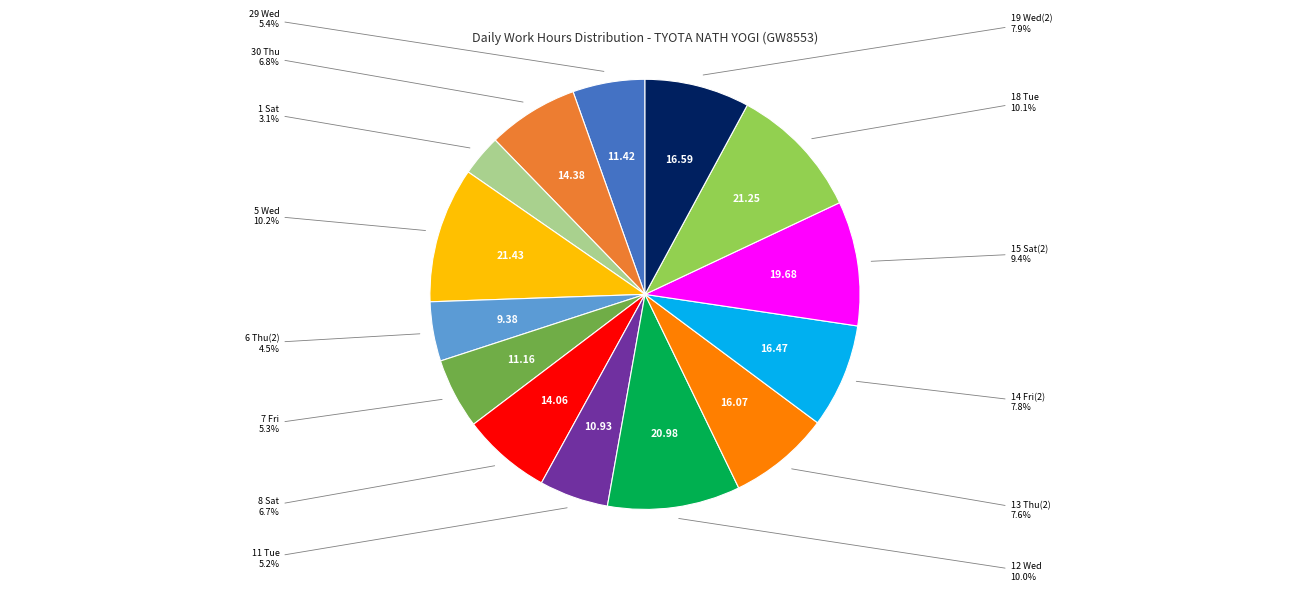

To the nearest percent, what is the difference between the largest and smallest slice percentages?

7%